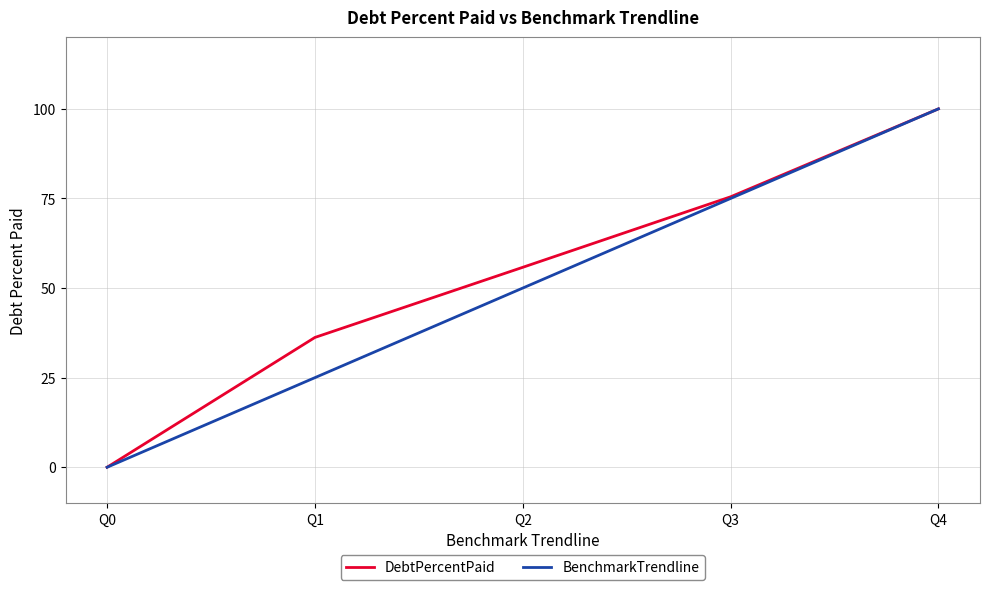

What is the difference between the BenchmarkTrendline values at Q4 and Q2?

50.0